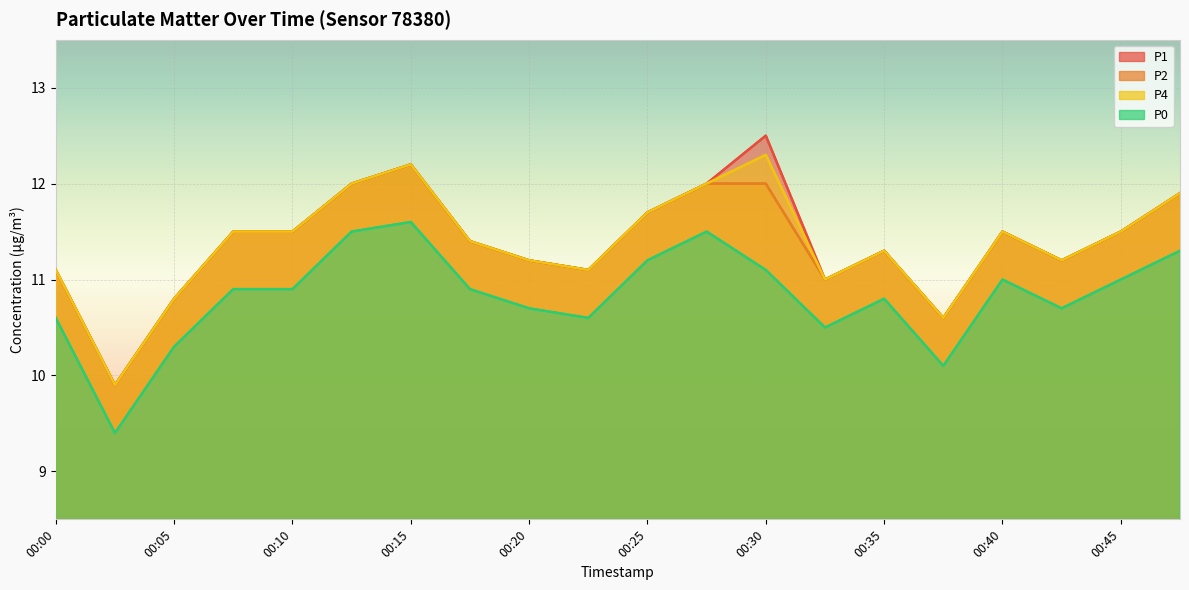

At which category does P2 reach its first local valley?

00:02